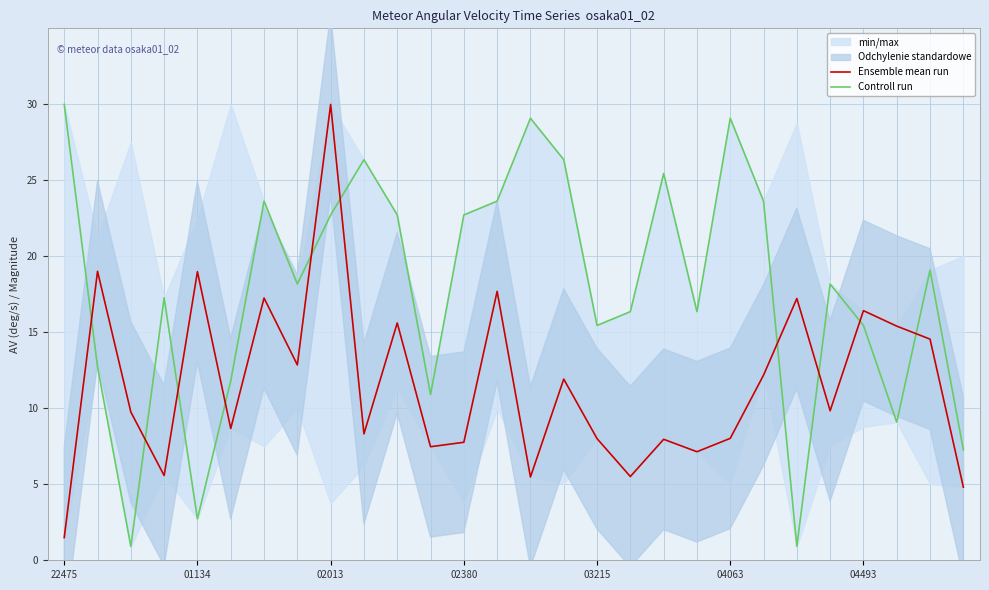

At how many categories does at least one series exceed 25?

7